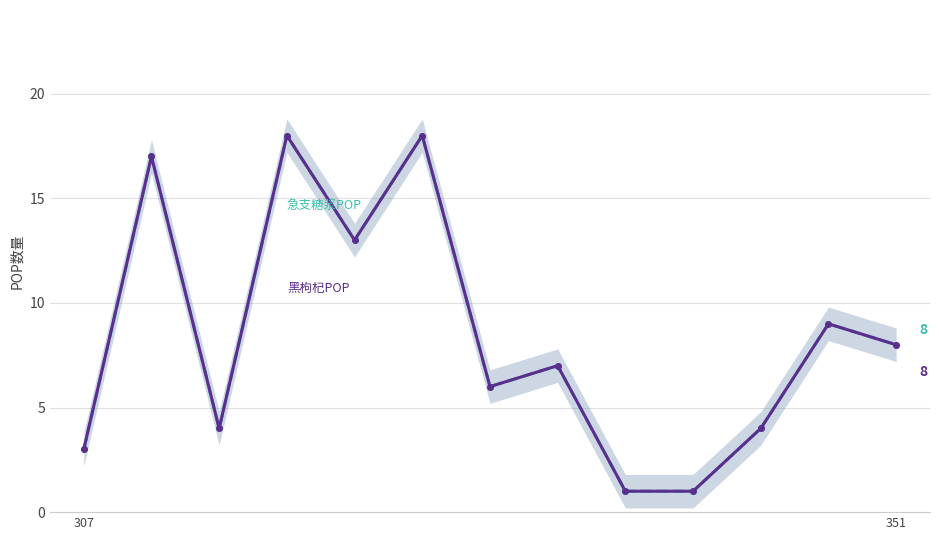

How many categories are shown in the chart?

13